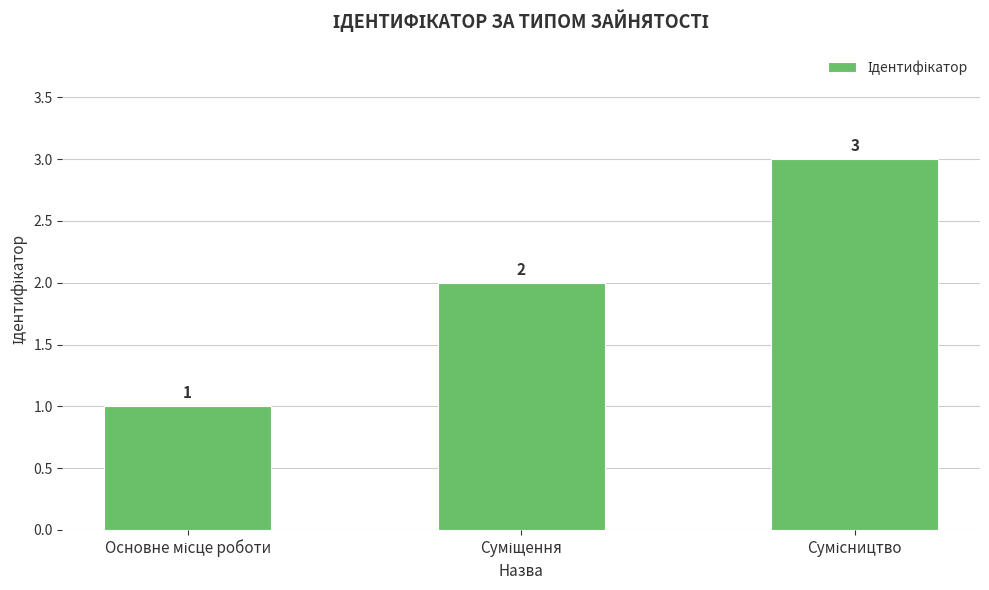

How many data points are less than 2?

1